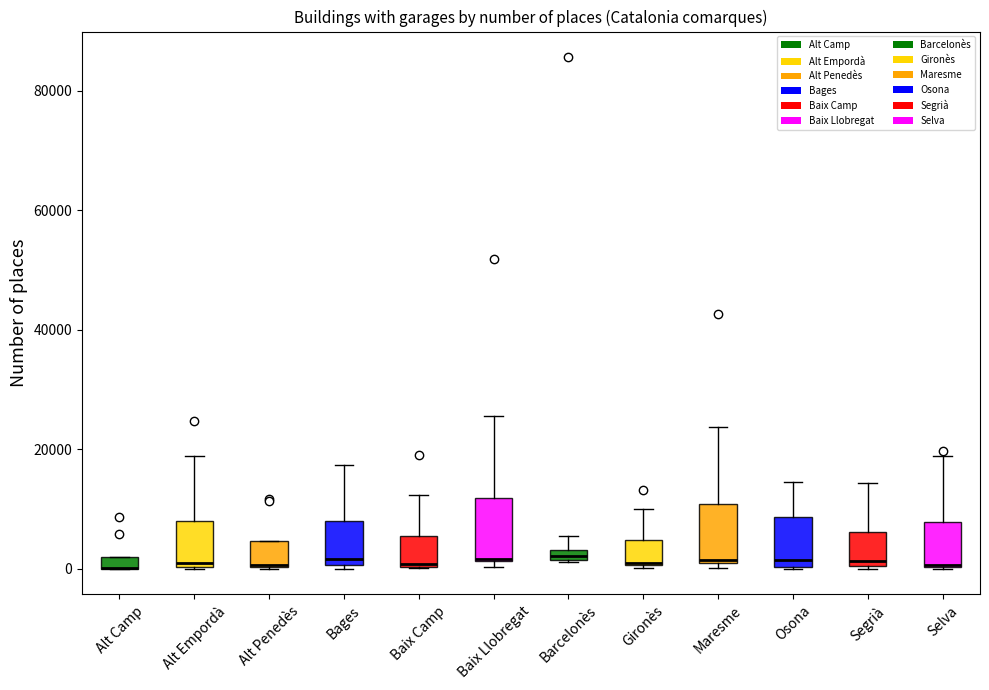

Where does the upper whisker of the box for Barcelonès end on the y-axis? The values are not printed on the chart, so give them approximately, as read against the axis.

6000